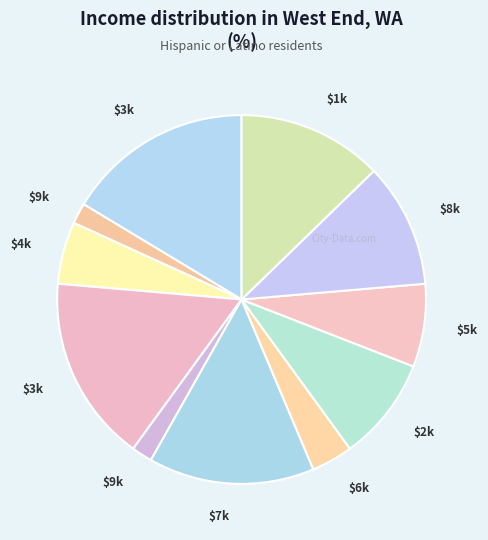

Count the number of slices in the pie.

11